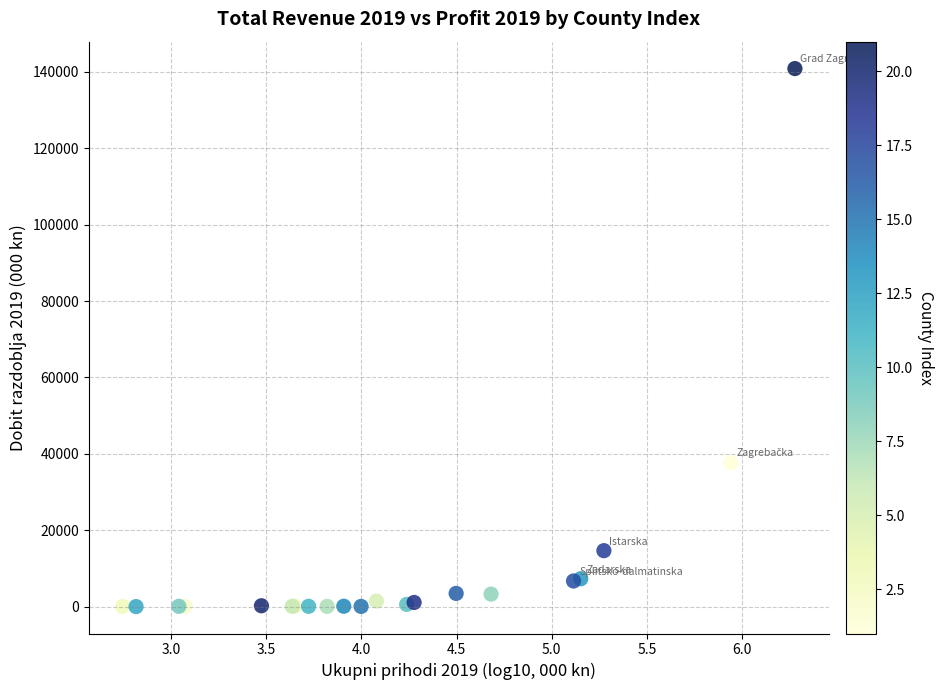

What Y value in the scatter plot is closest to 70439?

37715.6